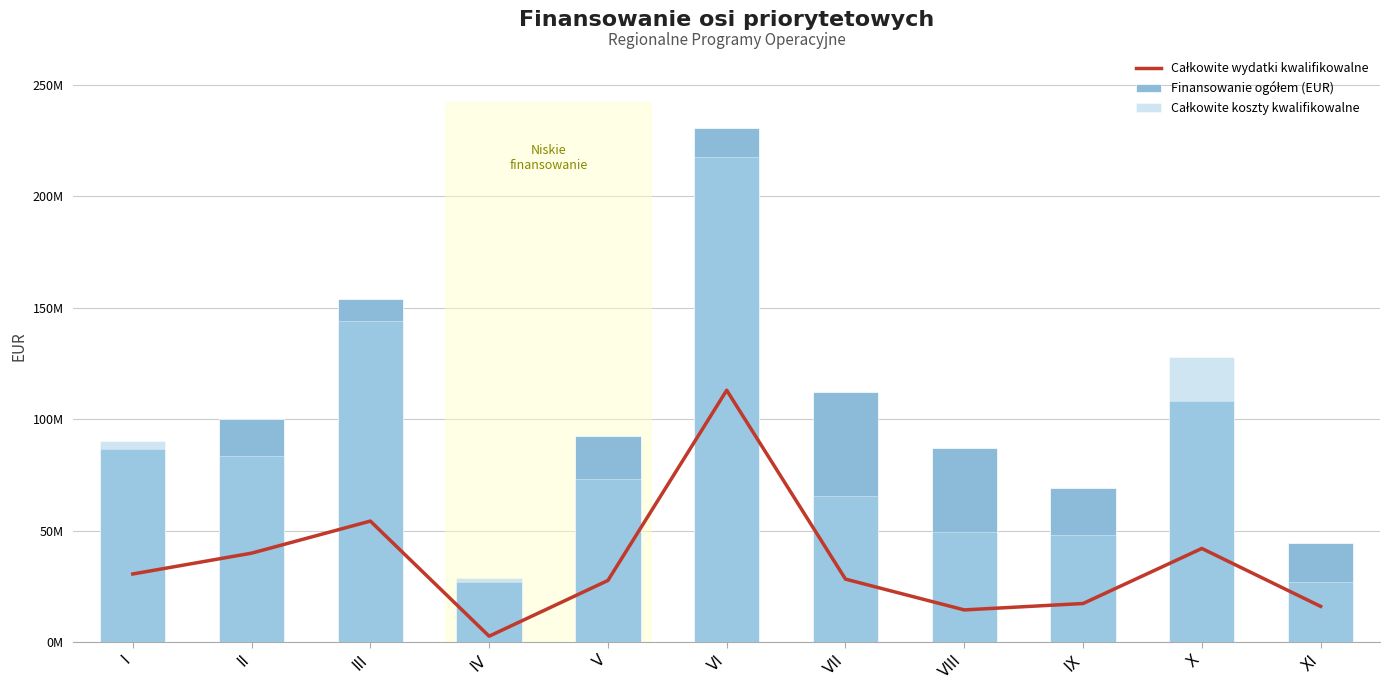

What is the sum of the Całkowite wydatki kwalifikowalne values at VII and IX?

45563098.6